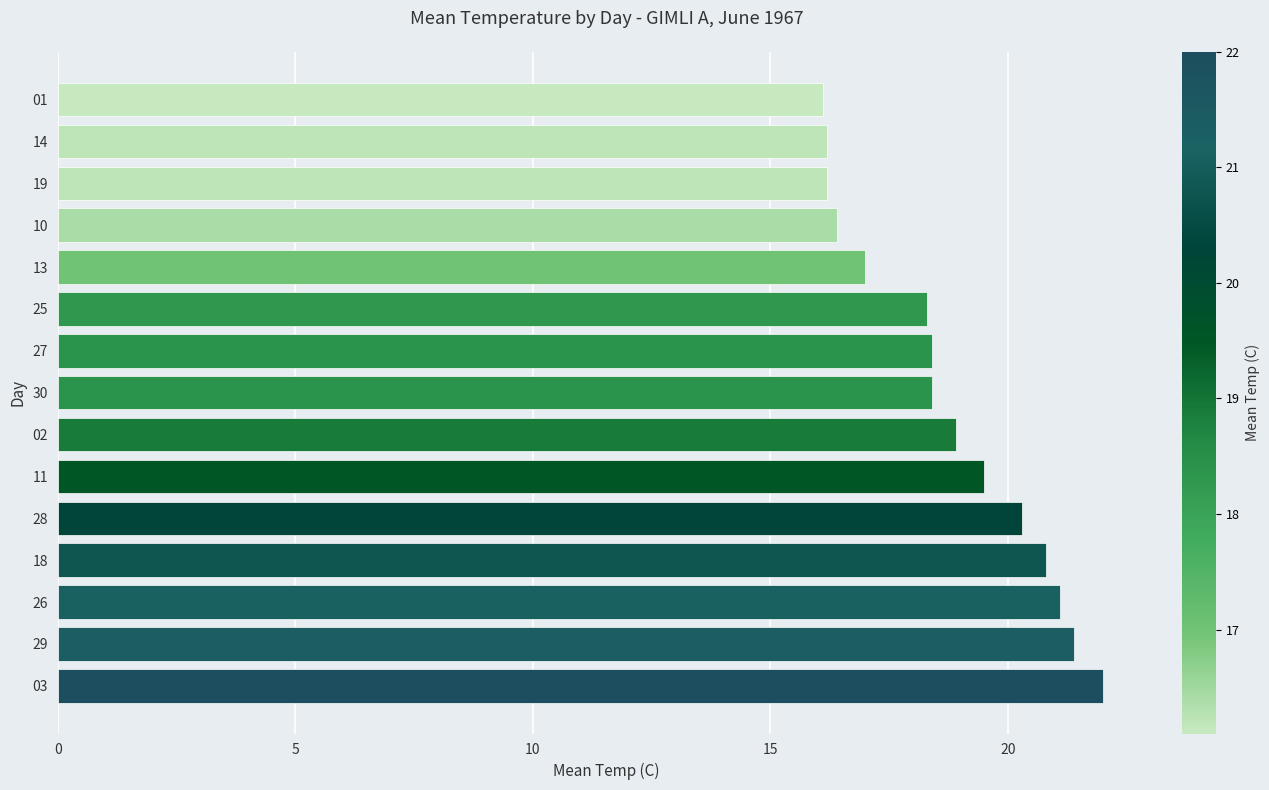

What is the ratio of the value at 11 to the value at 13?

1.1